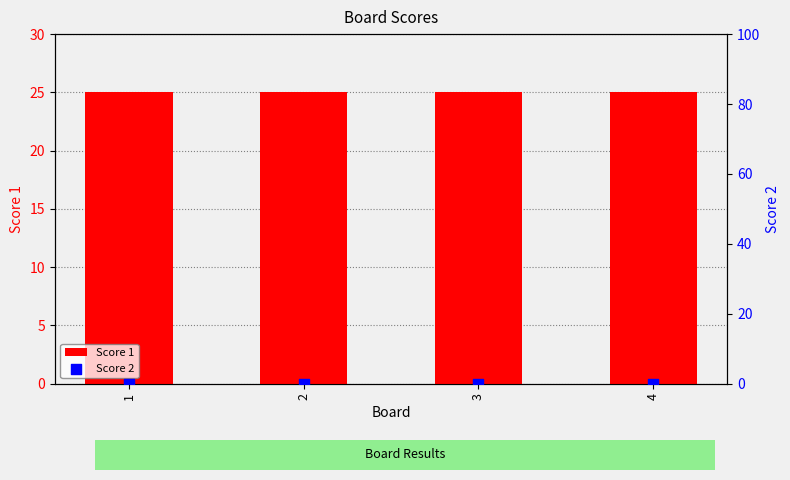

What are all the series names shown in the legend?

Score 1, Score 2